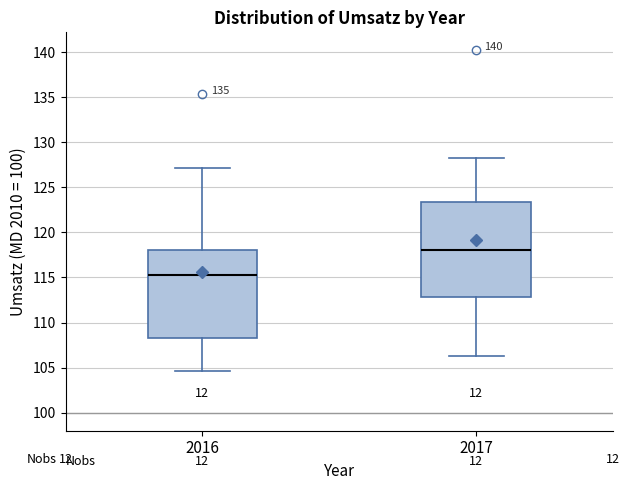

Where is the lower edge of the box at x = 2016 on the y-axis? The values are not printed on the chart, so give them approximately, as read against the axis.

108.5